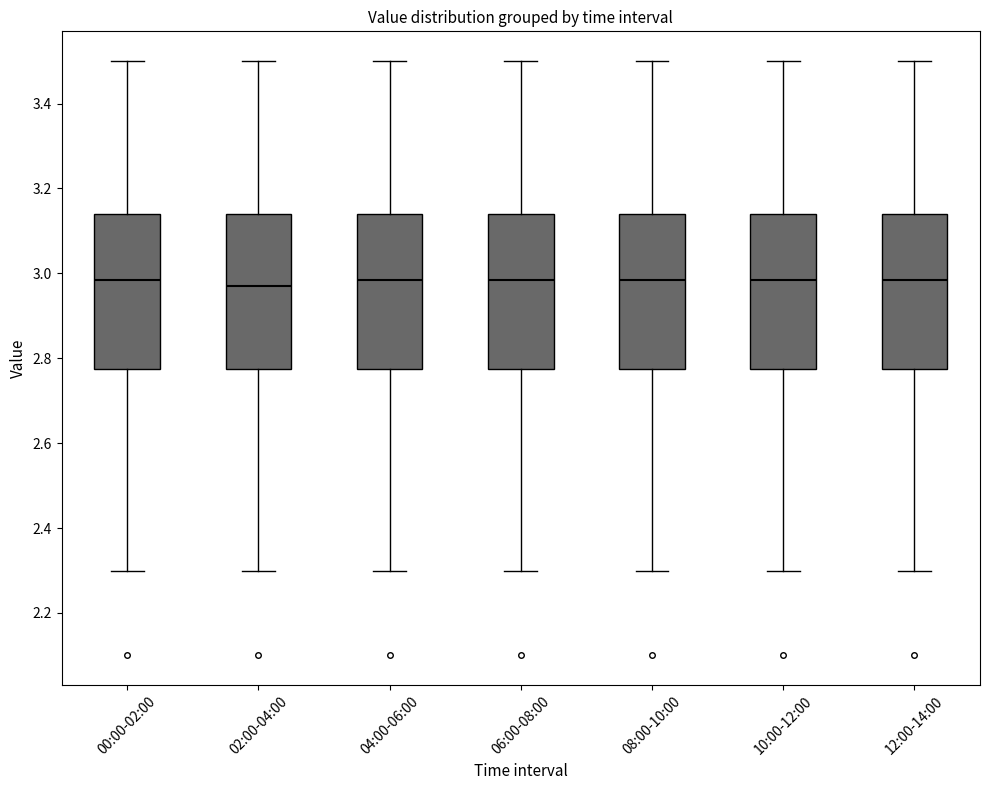

Reading left to right, read every box against the y-axis: the position of its median line, the range the box covers, and the ends of its whiskers. The values are not printed on the chart, so give them approximately, as read against the axis.

00:00-02:00: median 2.98, box 2.78 to 3.14, whiskers 2.30 to 3.50
02:00-04:00: median 2.98, box 2.78 to 3.14, whiskers 2.30 to 3.50
04:00-06:00: median 2.98, box 2.78 to 3.14, whiskers 2.30 to 3.50
06:00-08:00: median 2.98, box 2.78 to 3.14, whiskers 2.30 to 3.50
08:00-10:00: median 2.98, box 2.78 to 3.14, whiskers 2.30 to 3.50
10:00-12:00: median 2.98, box 2.78 to 3.14, whiskers 2.30 to 3.50
12:00-14:00: median 2.98, box 2.78 to 3.14, whiskers 2.30 to 3.50